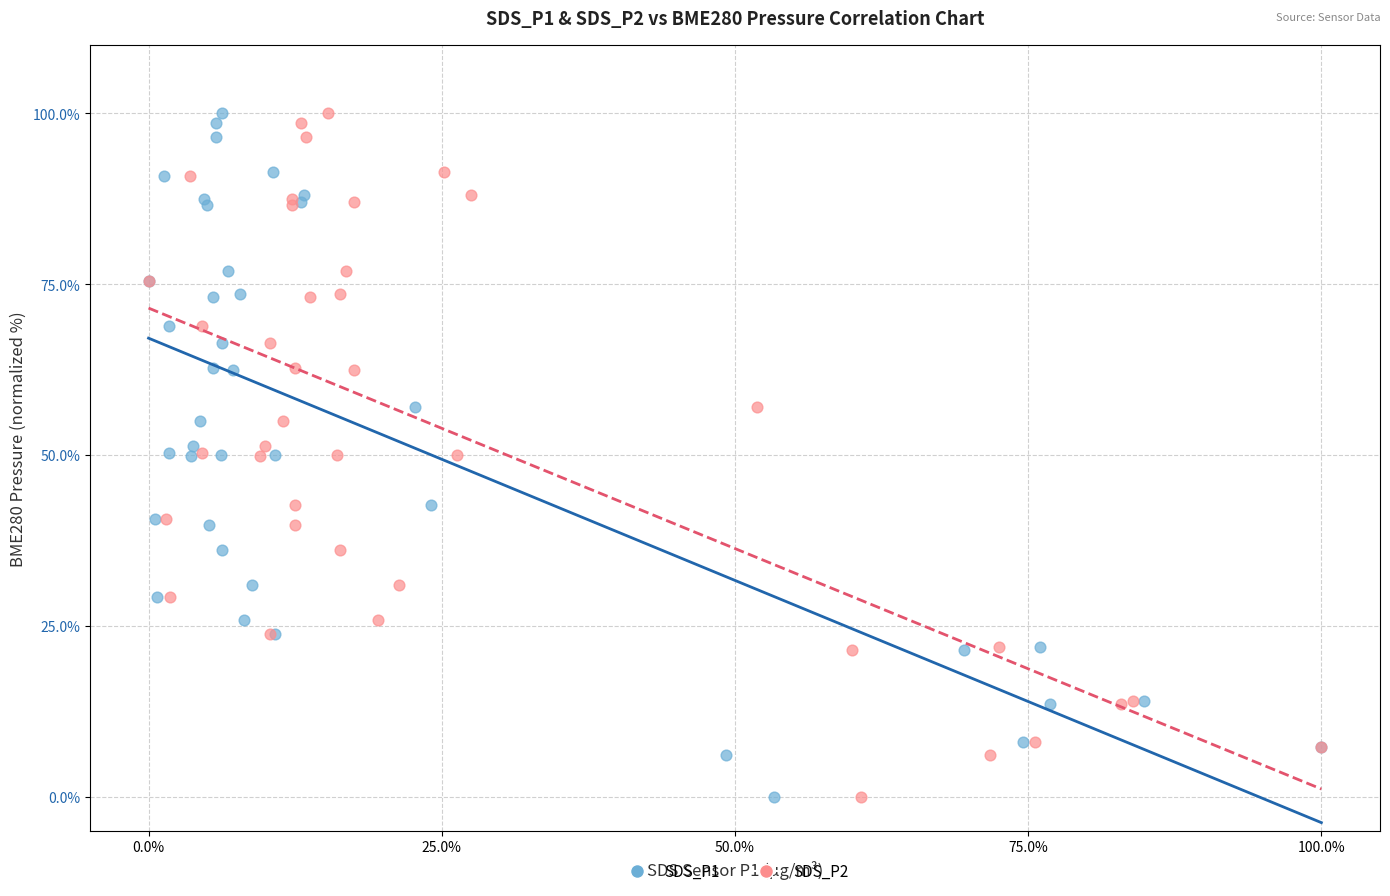

What are all the series names shown in the legend?

SDS_P1, SDS_P2